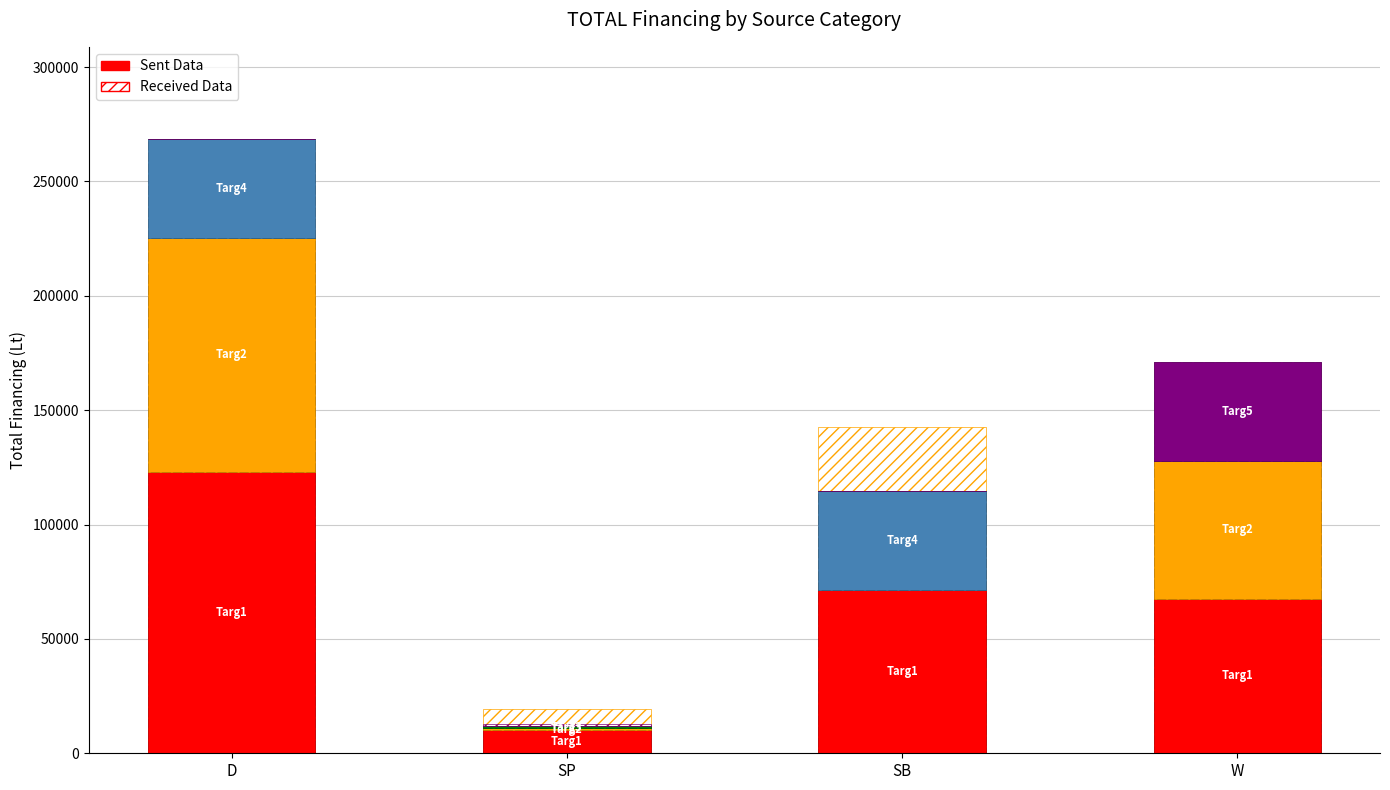

Is the value of Targ4 at W greater than the value of Targ2 at SB?

No